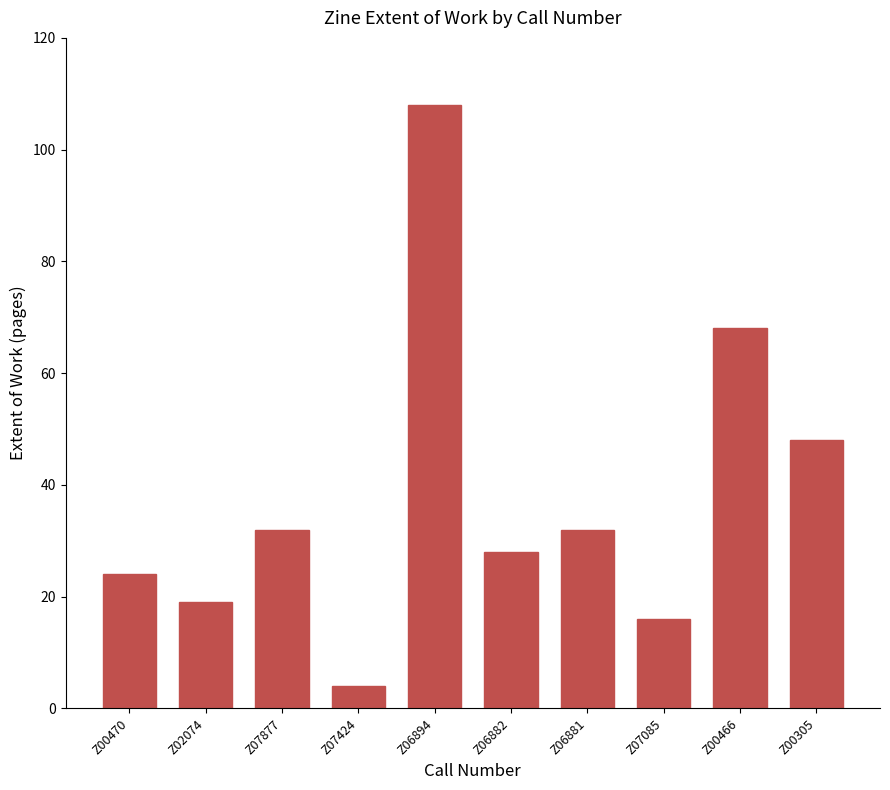

Which label corresponds to the smallest value in the chart?

Z07424